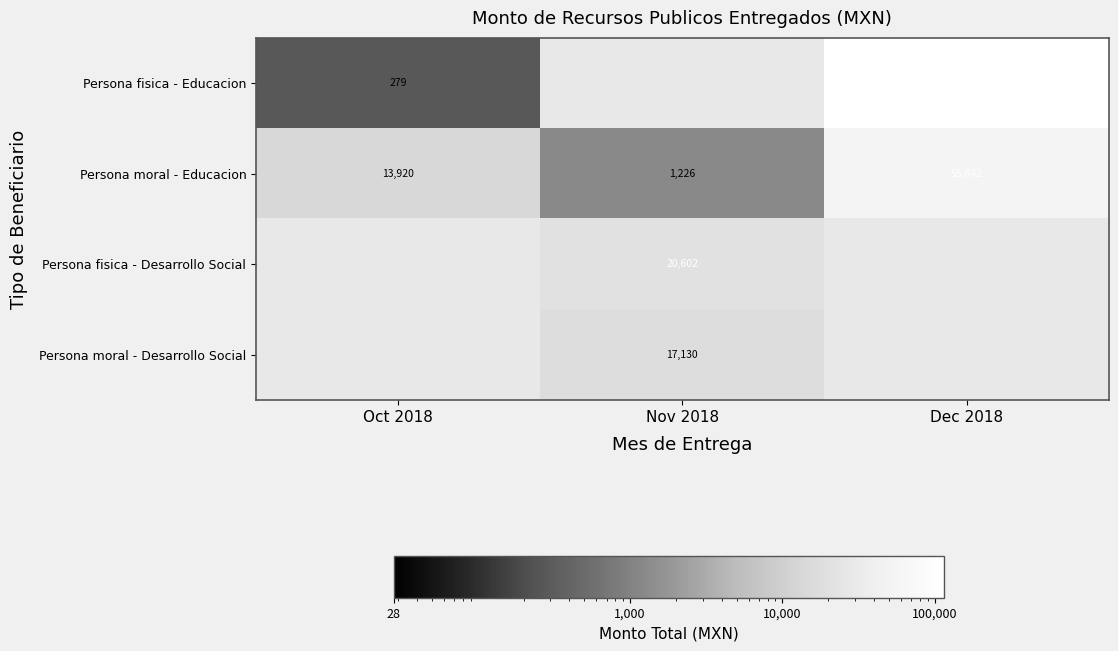

Is the value of Persona fisica - Desarrollo Social at Nov 2018 greater than the value of Persona fisica - Educacion at Dec 2018?

No